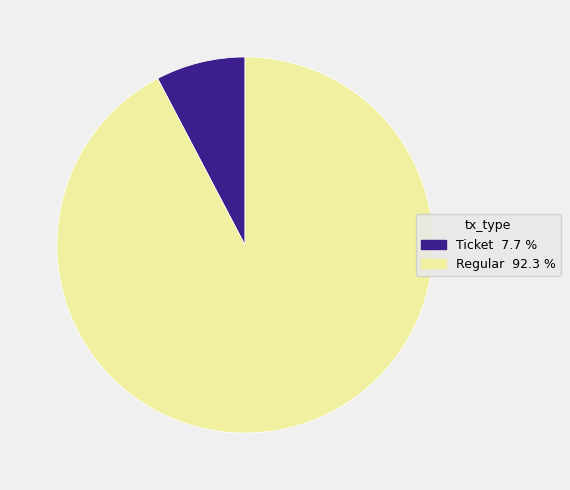

Combined, do Regular and Ticket account for over 50%?

Yes